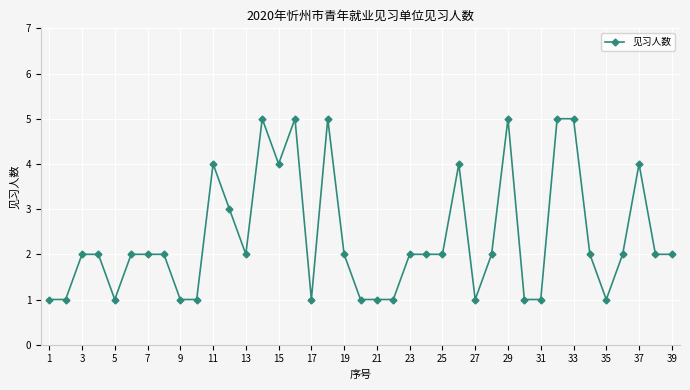

What is the greatest value displayed?

5